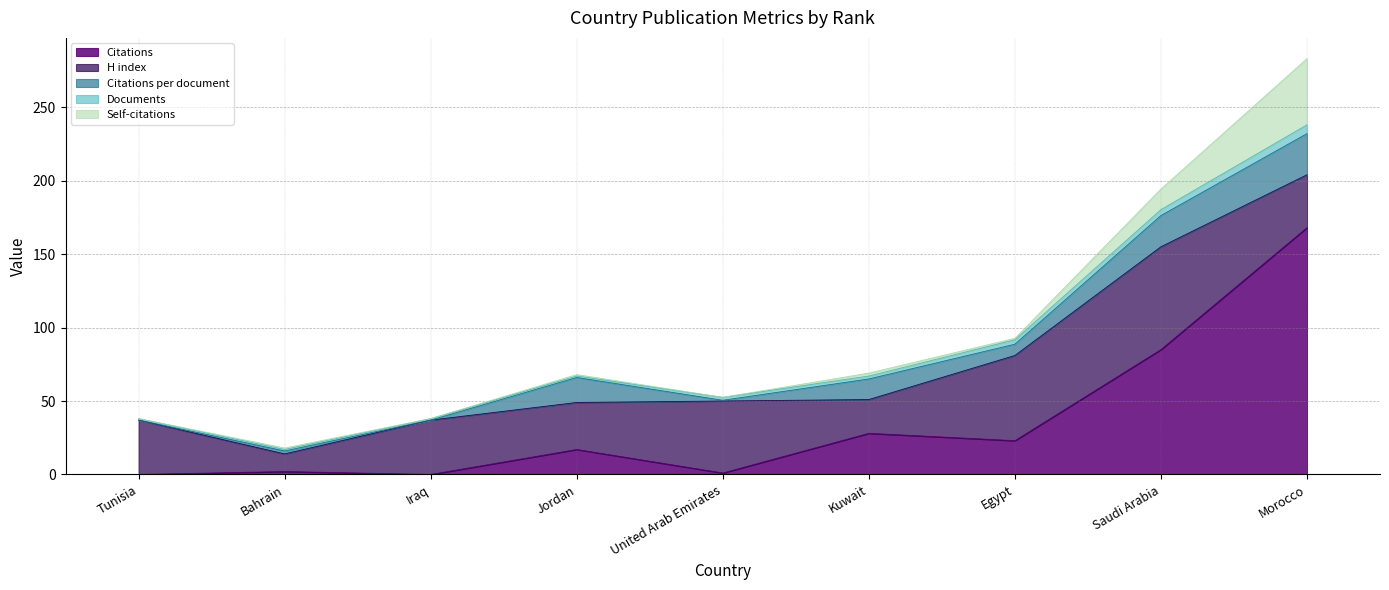

How many distinct data groups are displayed?

5